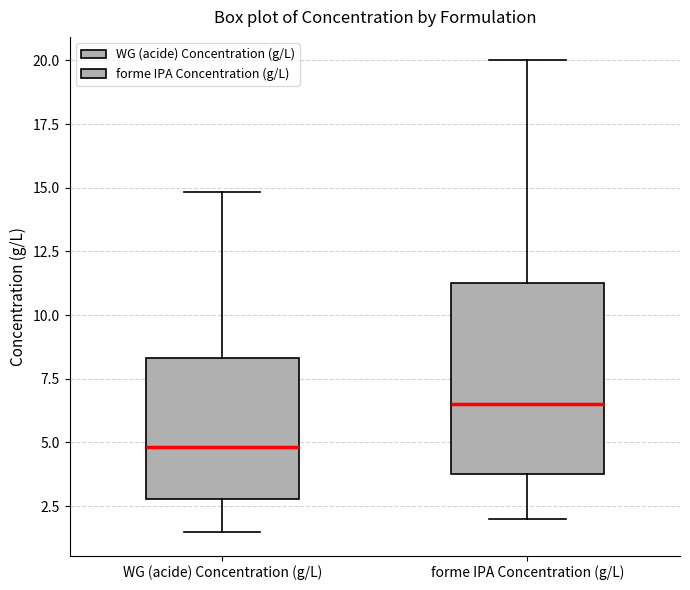

Which box's median line is the highest?

forme IPA Concentration (g/L)